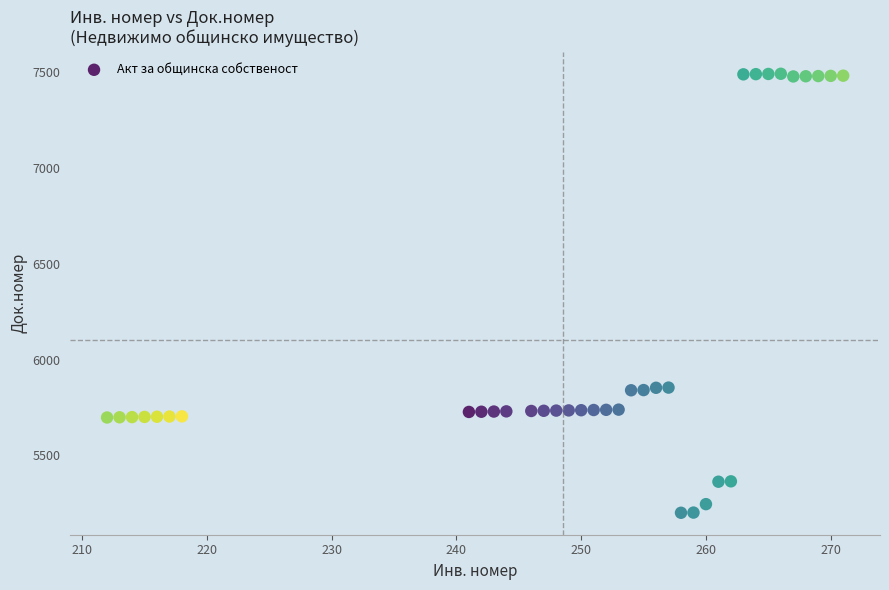

What is the range of Y values (max minus min)?

2290